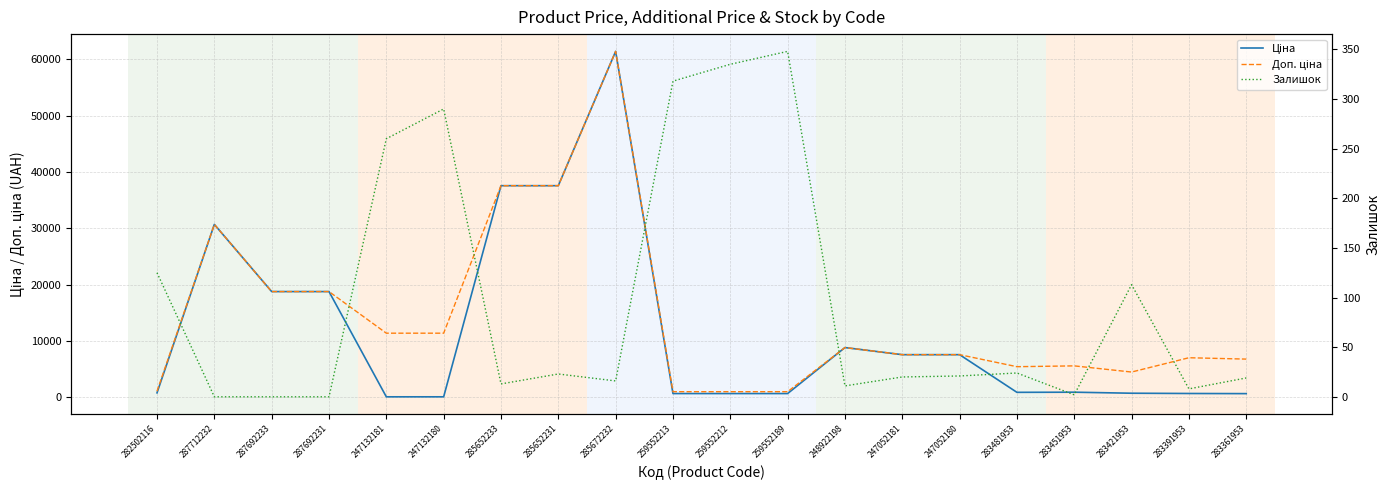

What is the approximate value of Доп. ціна at 287692231?

18796.8